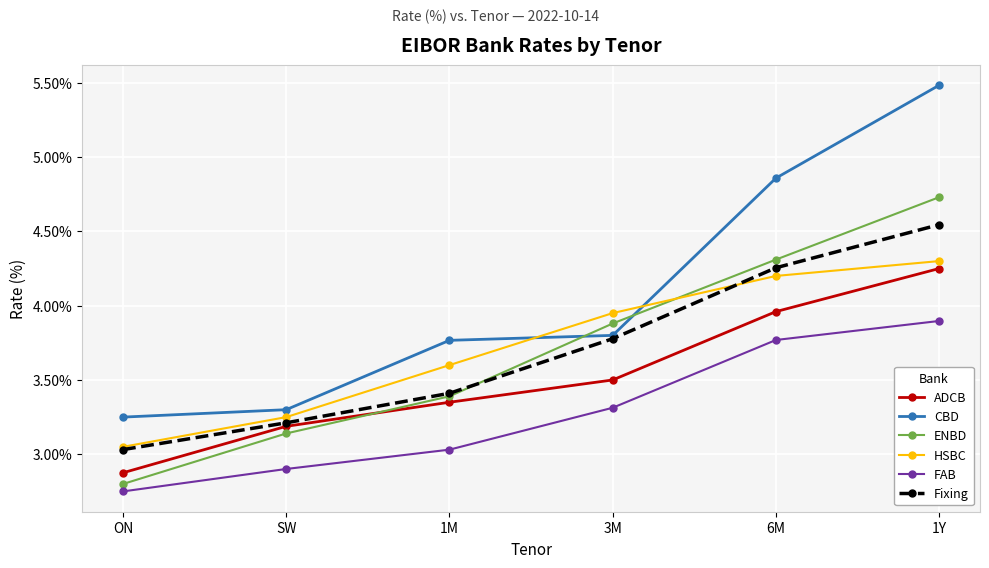

Count the number of data series in this chart.

6